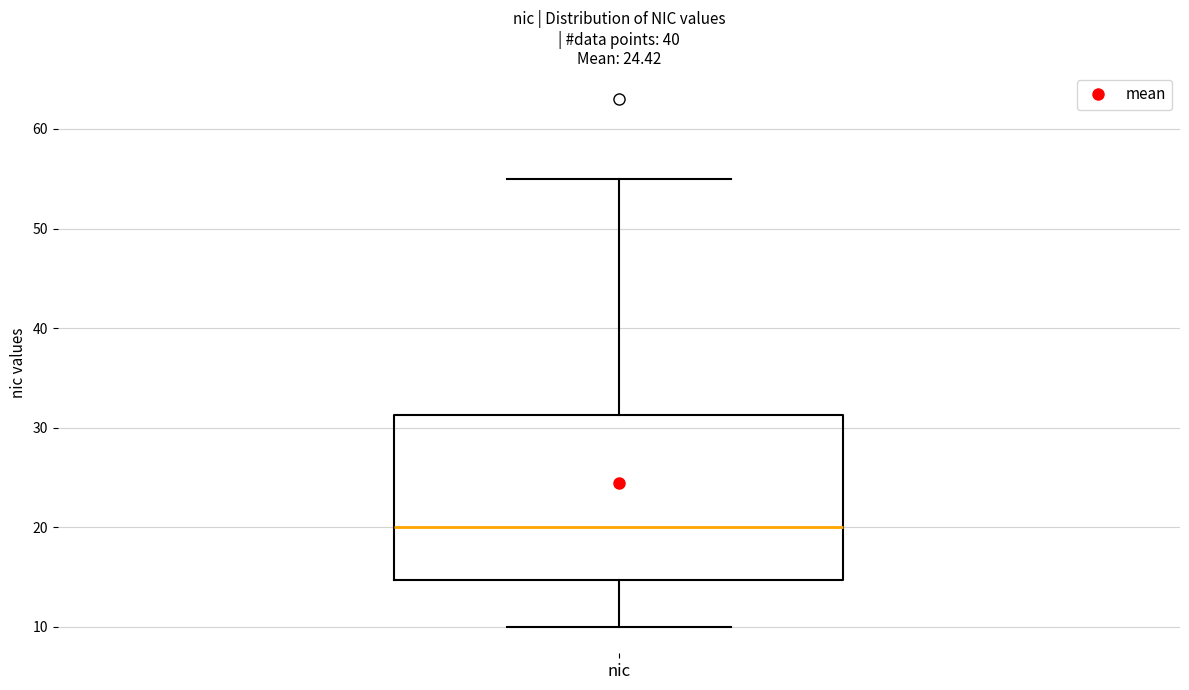

Where does the lower whisker of the box for nic end on the y-axis? The values are not printed on the chart, so give them approximately, as read against the axis.

10